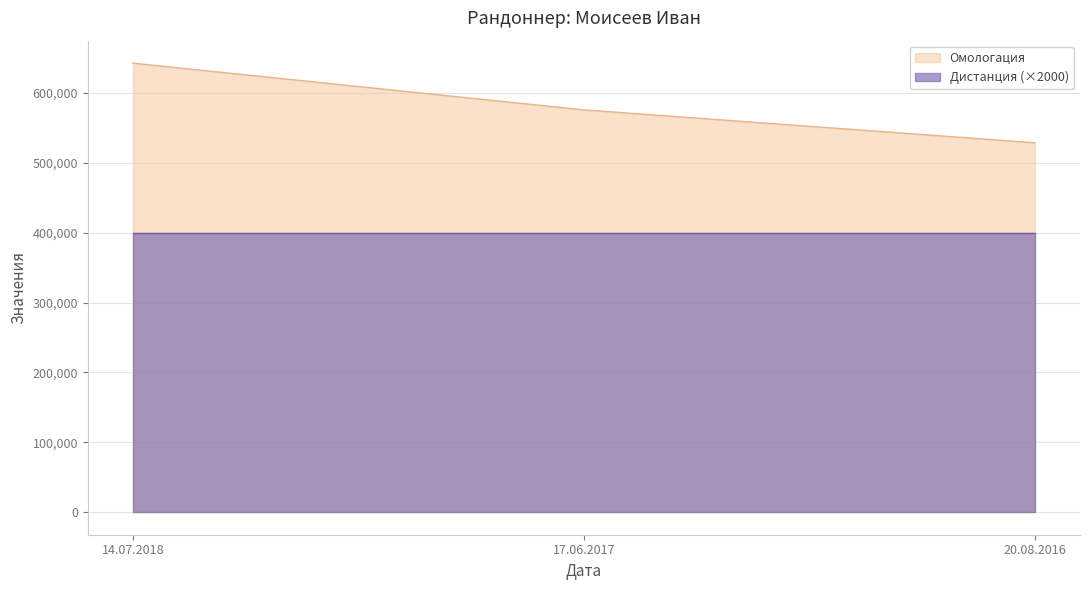

Reading left to right, list all the values displayed in this chart.

14.07.2018=642475	17.06.2017=575641	20.08.2016=528603